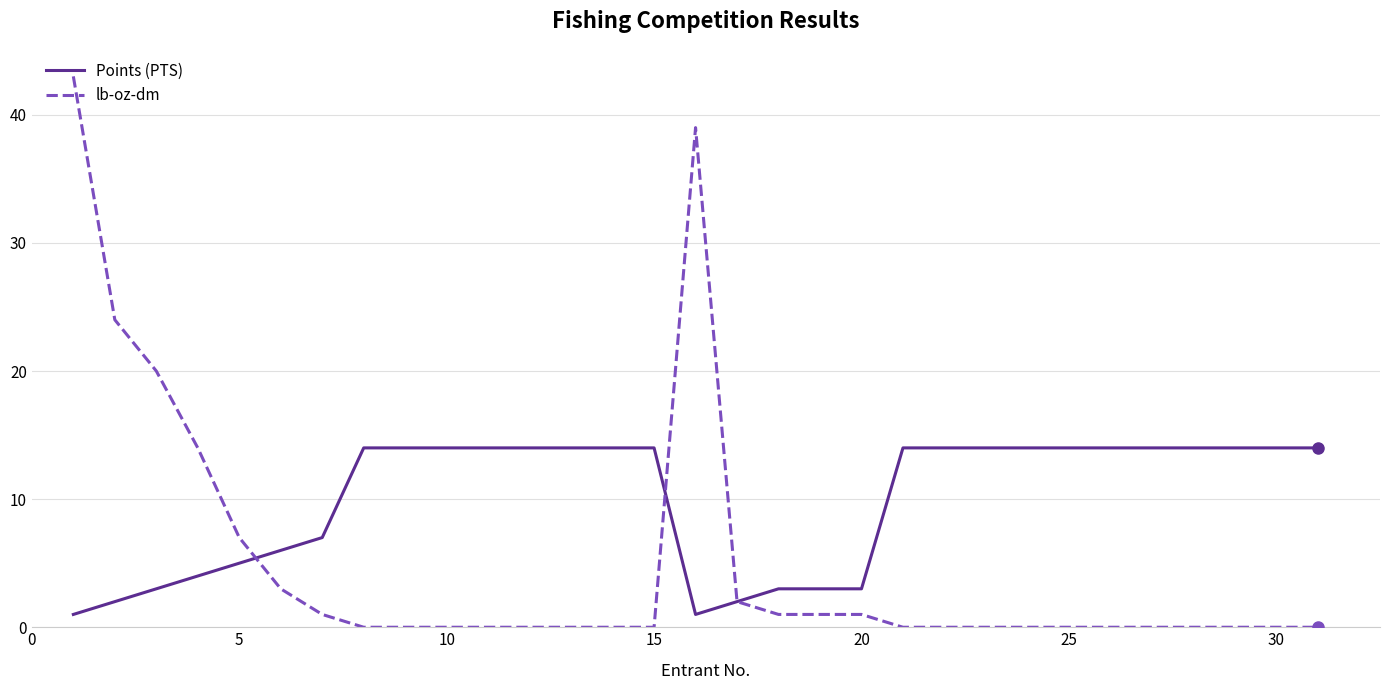

How many series are shown in this chart?

2